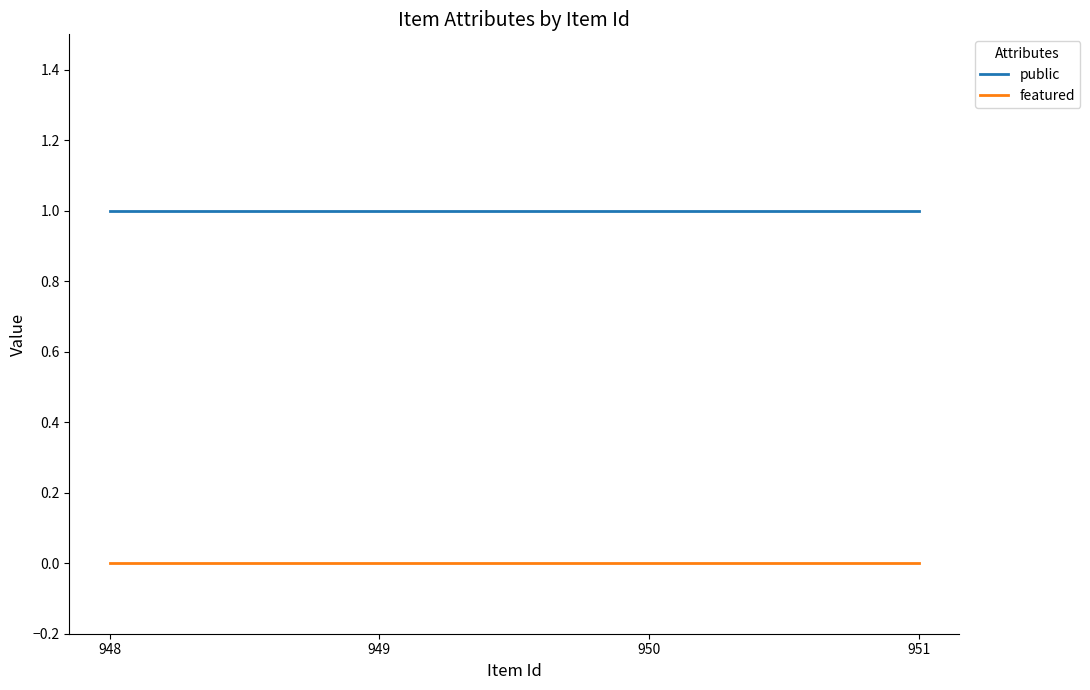

How many lines are shown in the chart?

2